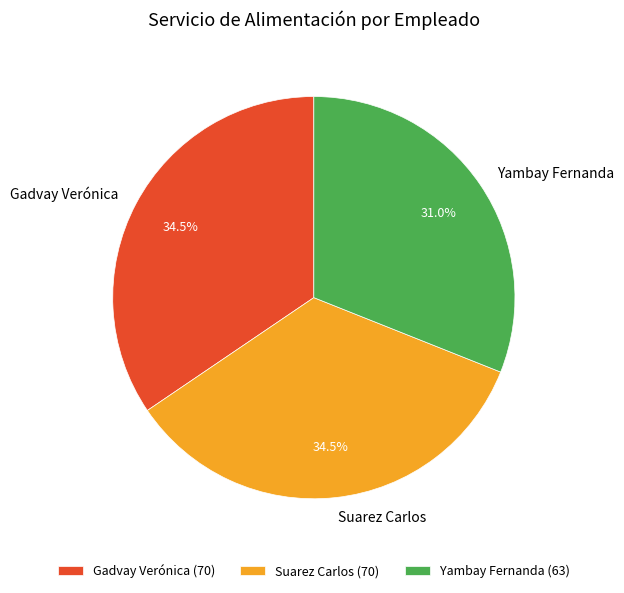

Is the sum of Yambay Fernanda and Gadvay Verónica greater than half?

Yes